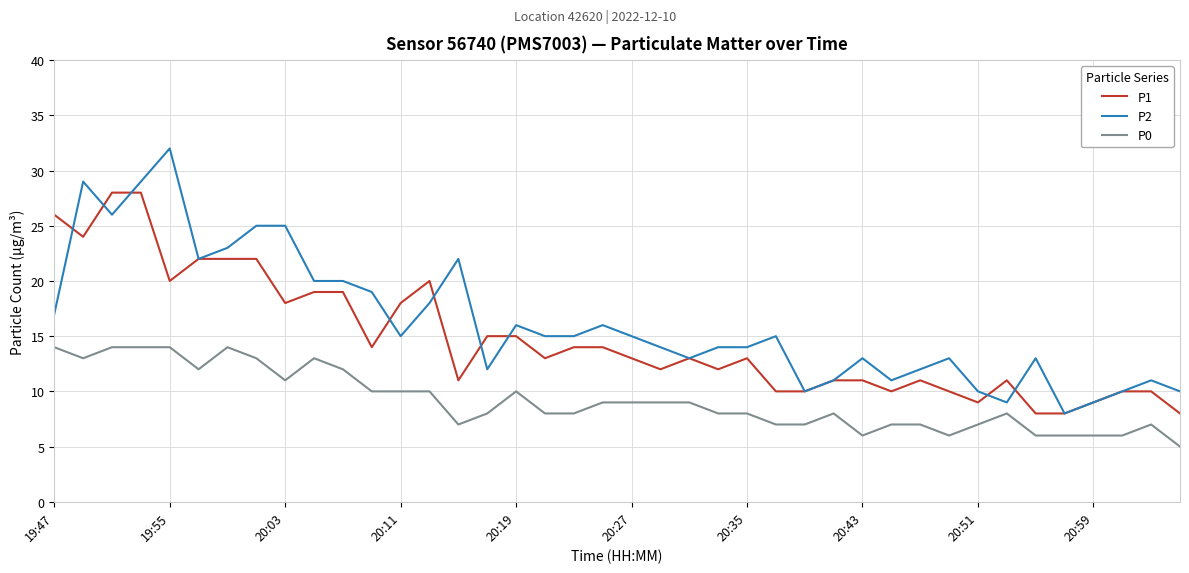

How many distinct data groups are displayed?

3